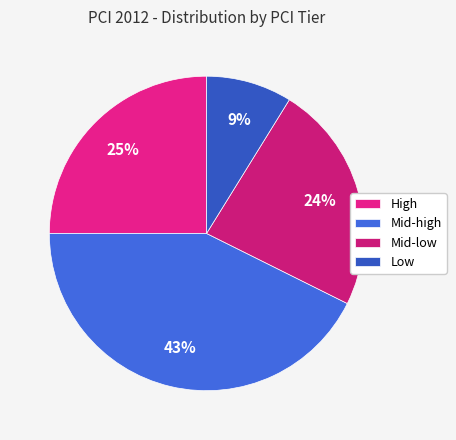

To the nearest percent, what is the difference between the largest and smallest slice percentages?

34%